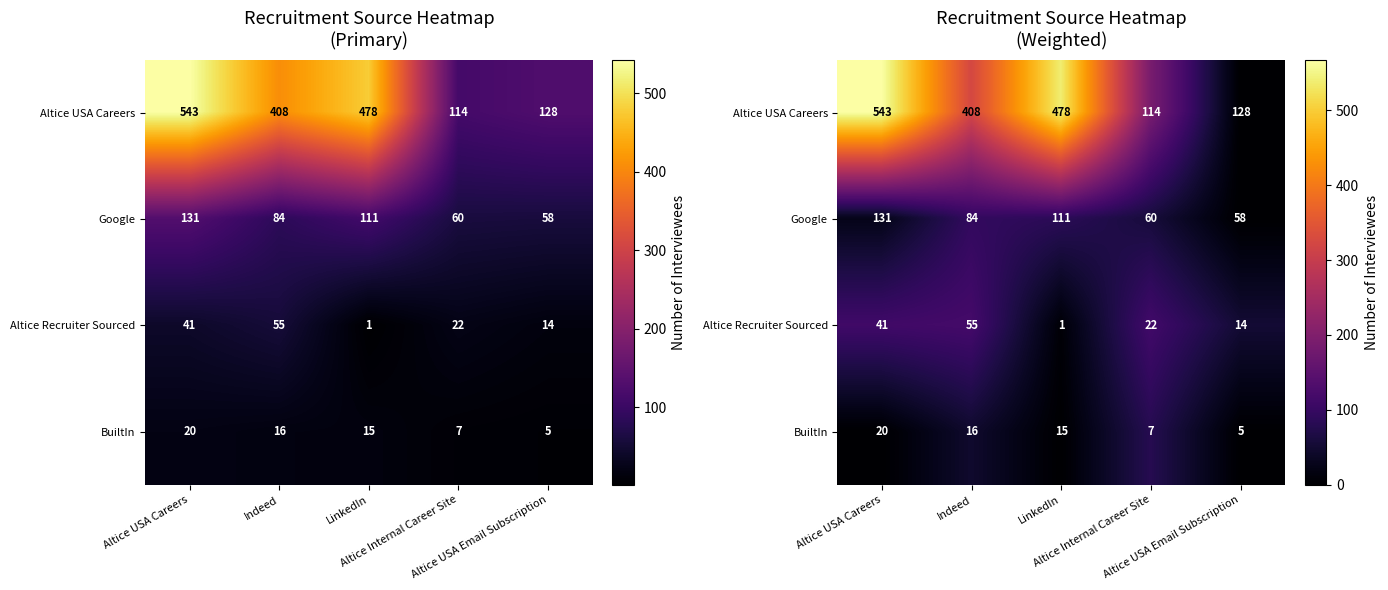

What is the difference between the highest and lowest values at LinkedIn?

539.1